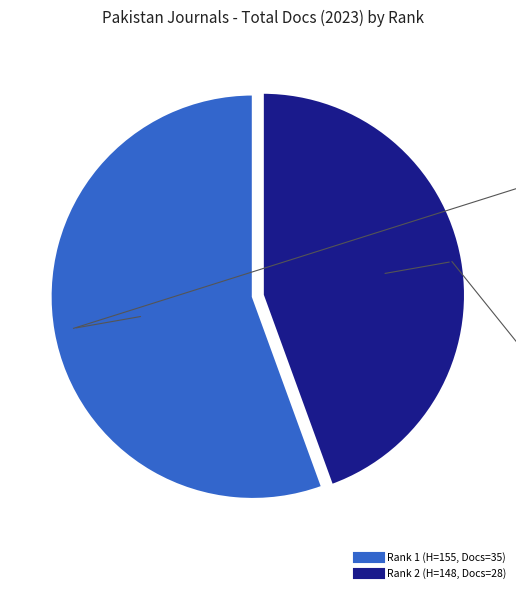

Is there a majority slice in this chart?

Yes